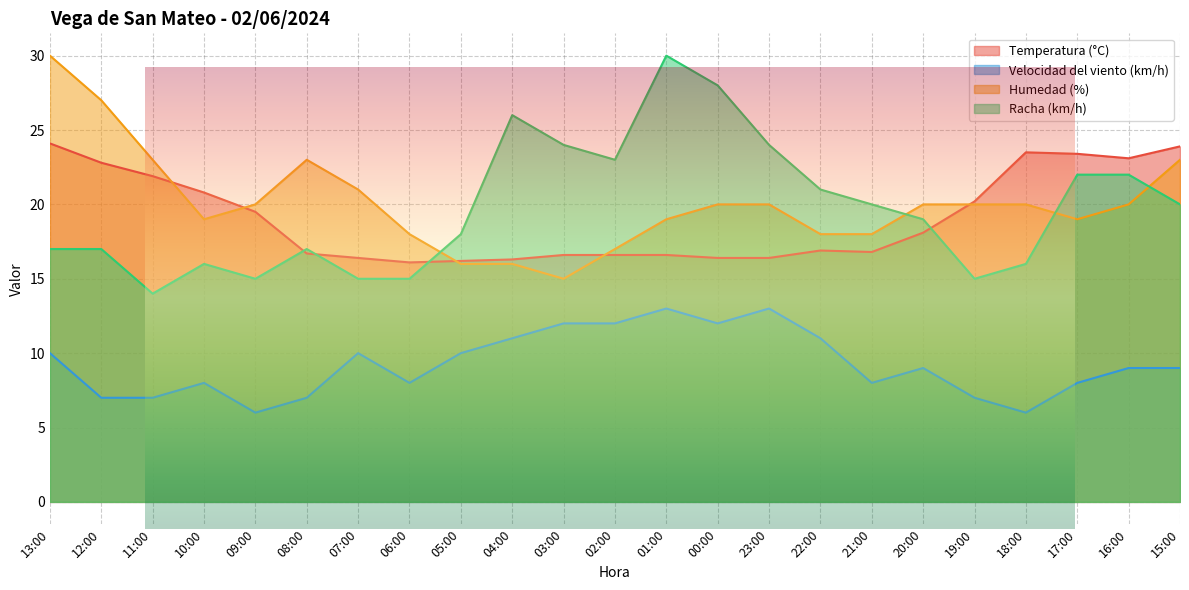

Between which two adjacent categories do Racha (km/h) and Temperatura (°C) first intersect?

09:00 and 08:00